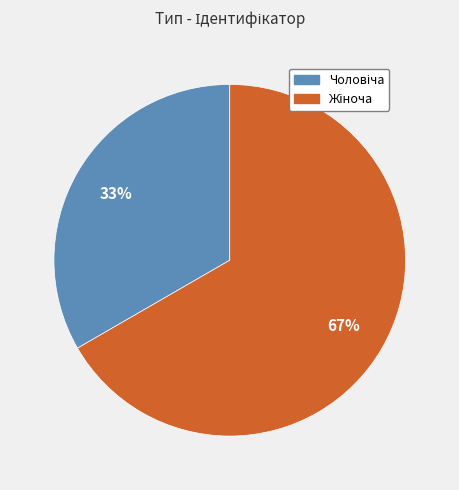

To the nearest percent, what is the average slice percentage?

50%